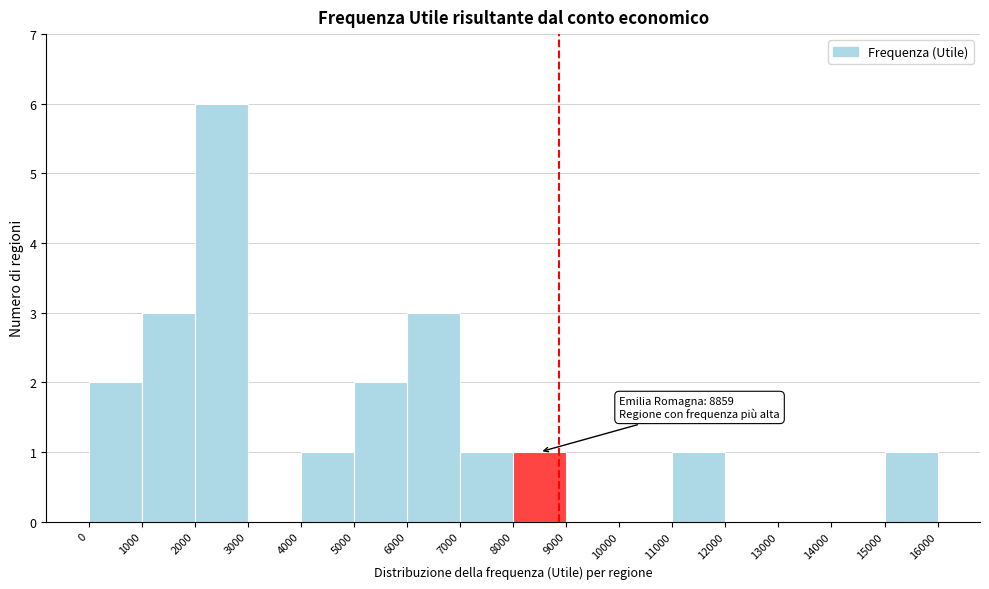

Which range on the x-axis has the tallest bar?

2000 to 3000